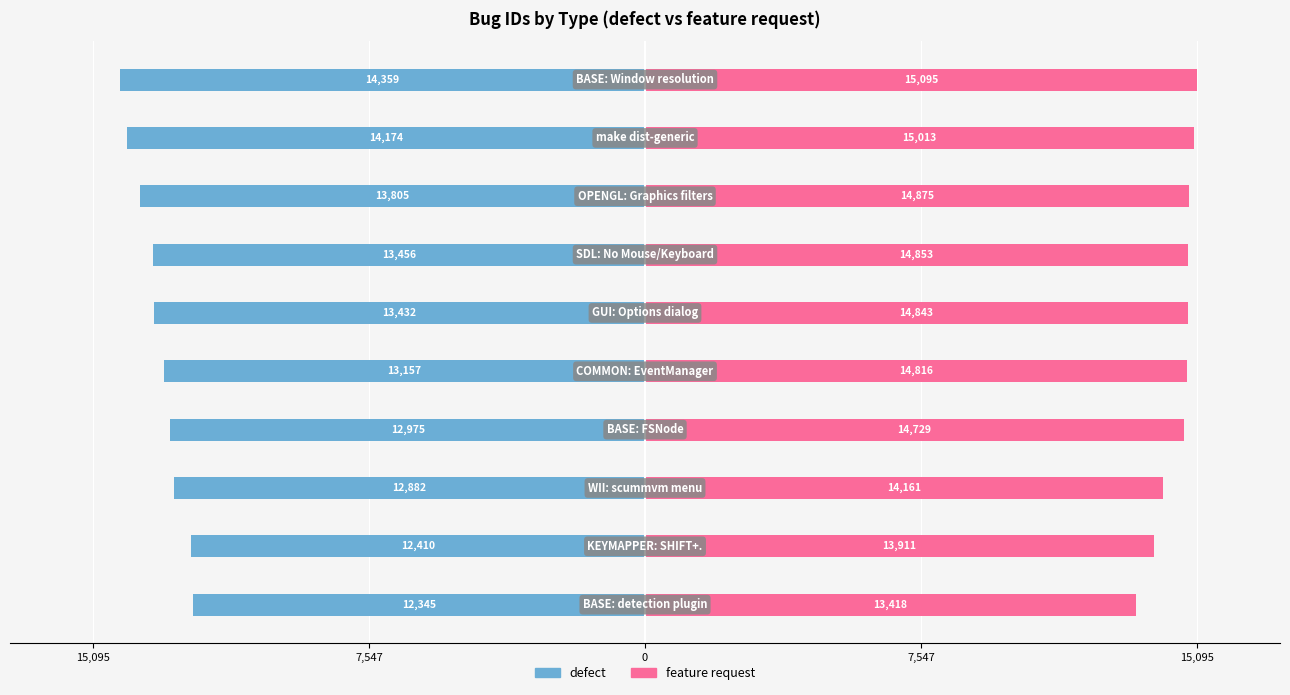

Which has a higher value, 15,095 or 7,547?

15,095